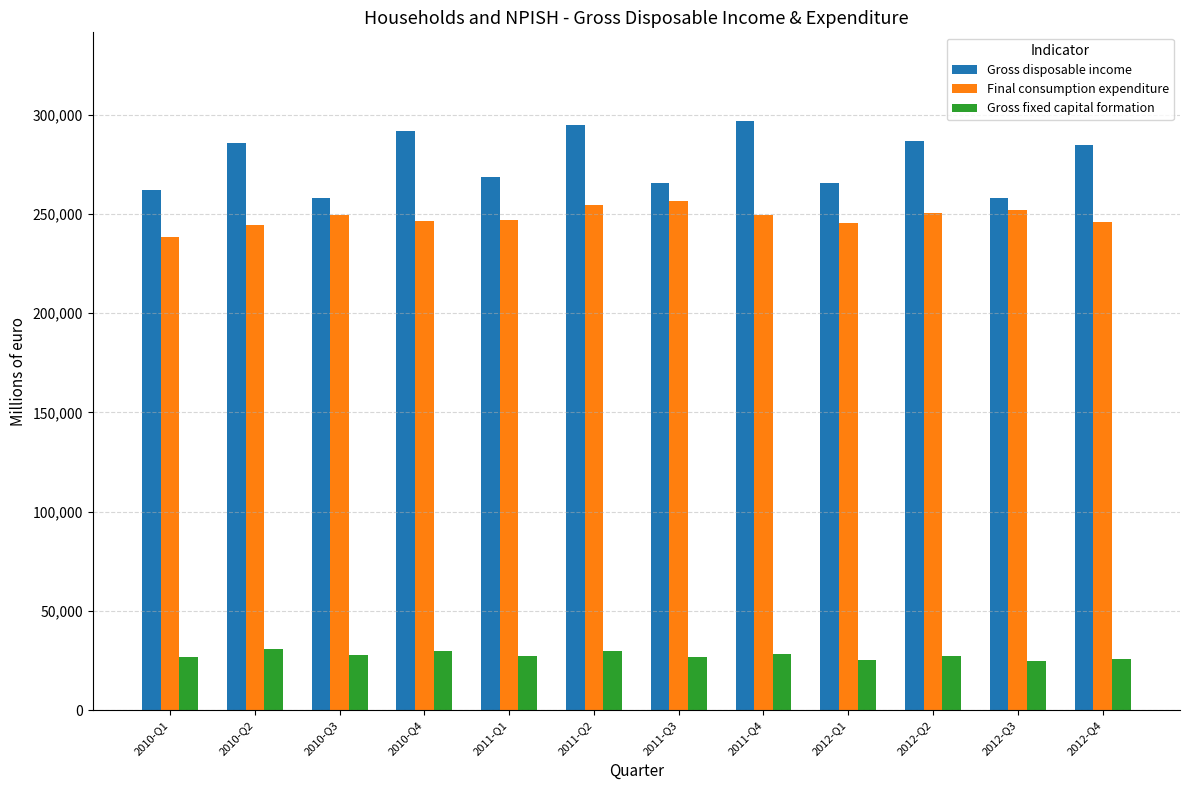

The value of Gross disposable income at 2012-Q2 is 95672. True or false?

False